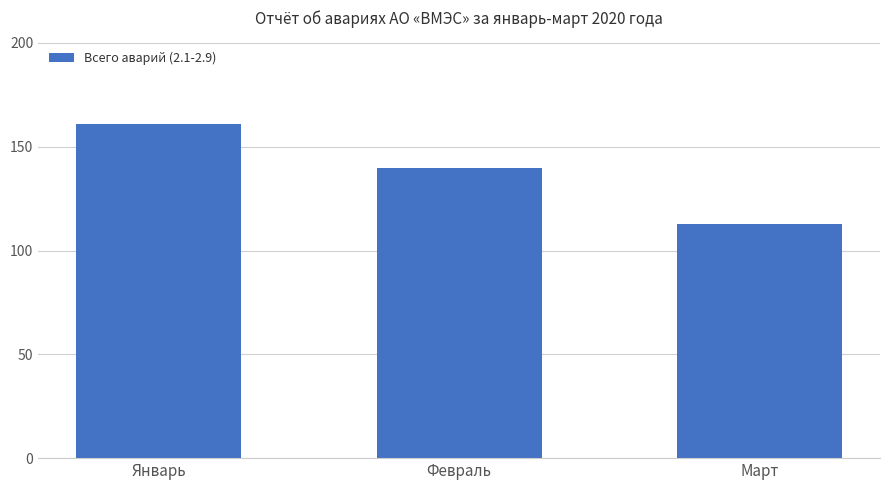

What is the average value?

138